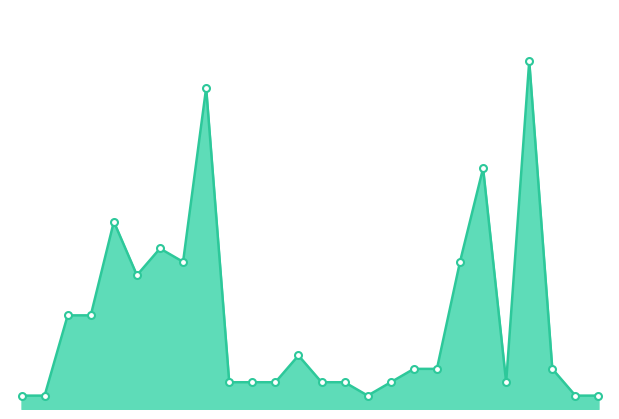

What is the value of the 12th point from the left?

2